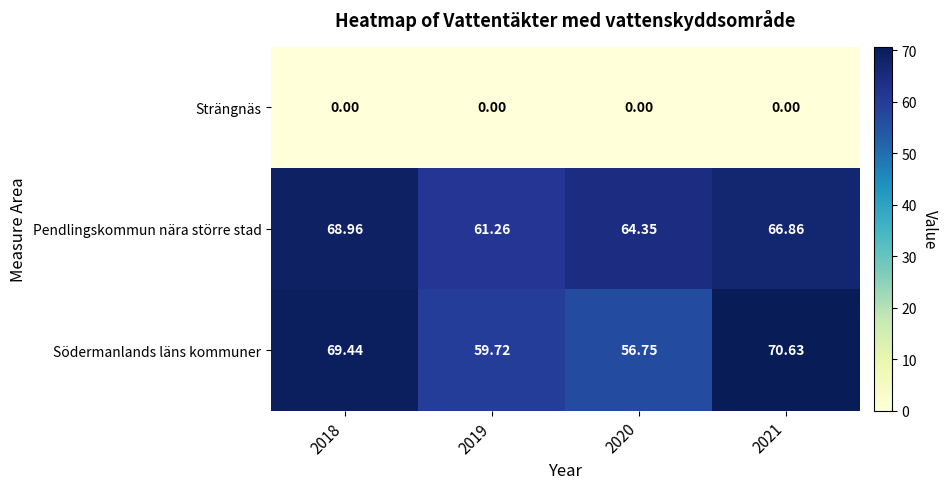

Between 2019 and 2021, which series saw the biggest shift?

Södermanlands läns kommuner